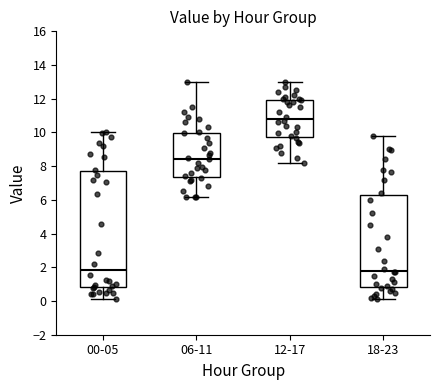

Reading left to right, read every box against the y-axis: the position of its median line, the range the box covers, and the ends of its whiskers. The values are not printed on the chart, so give them approximately, as read against the axis.

00-05: median 1.8, box 0.8 to 7.8, whiskers 0.2 to 10.0
06-11: median 8.4, box 7.4 to 10.0, whiskers 6.2 to 13.0
12-17: median 10.8, box 9.8 to 12.0, whiskers 8.2 to 13.0
18-23: median 1.8, box 0.8 to 6.4, whiskers 0.2 to 9.8